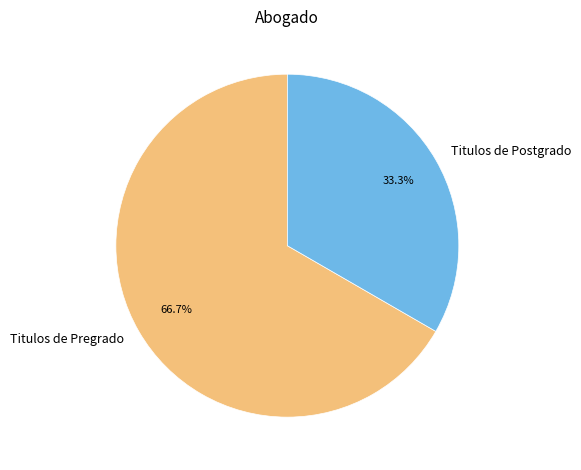

Which slice is the largest?

Titulos de Pregrado